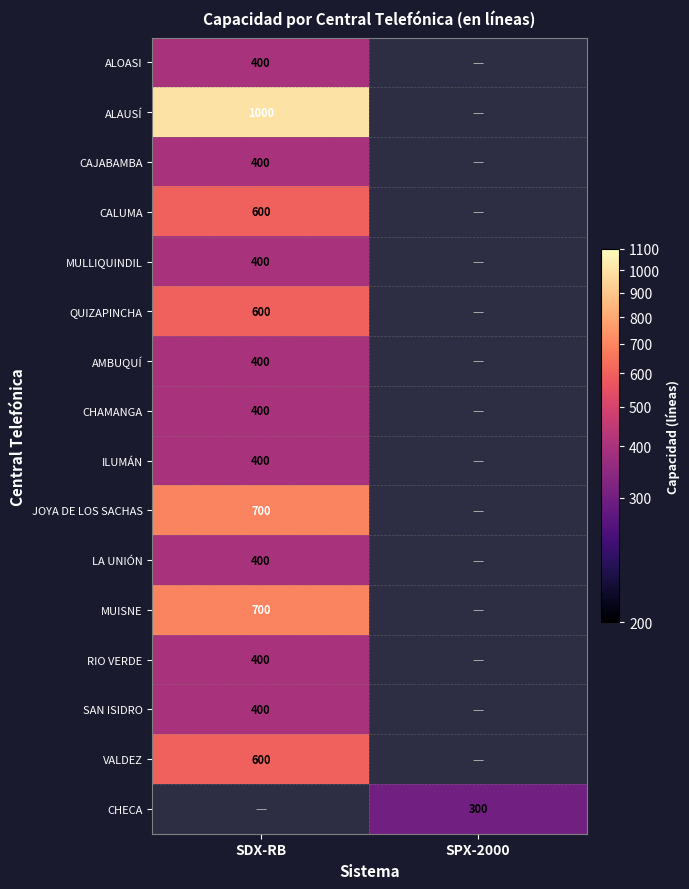

Is it true that CAJABAMBA equals 87 at SDX-RB?

False